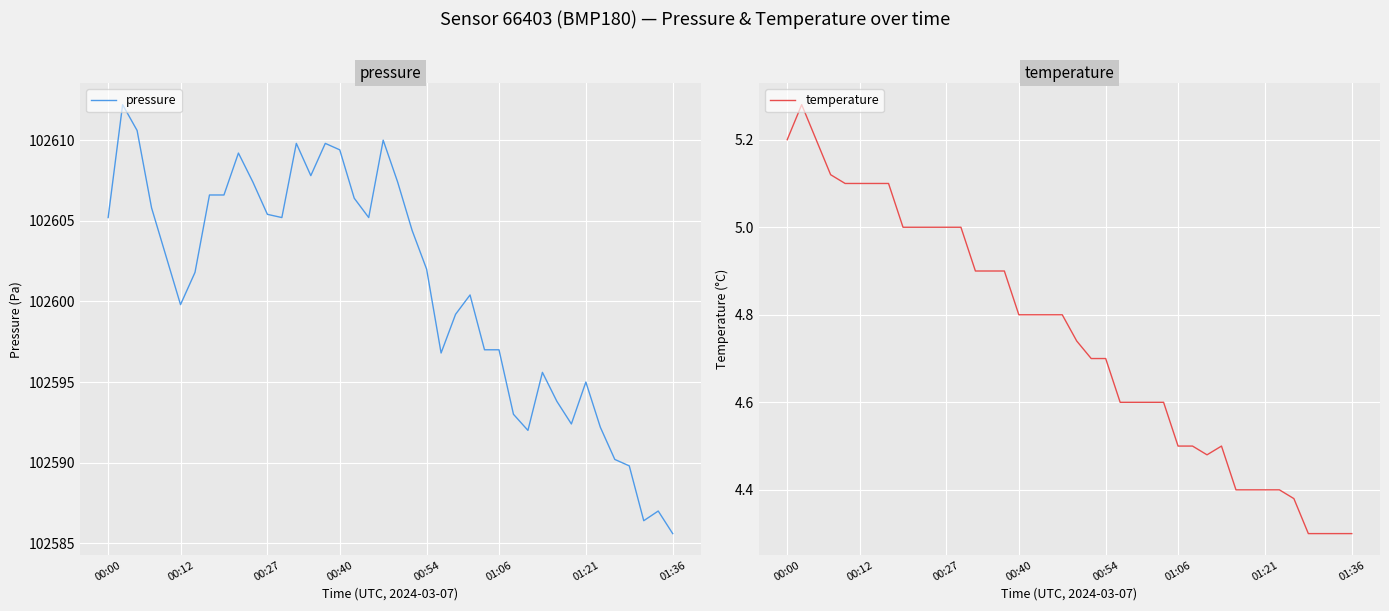

True or false: pressure and temperature cross at least once.

False